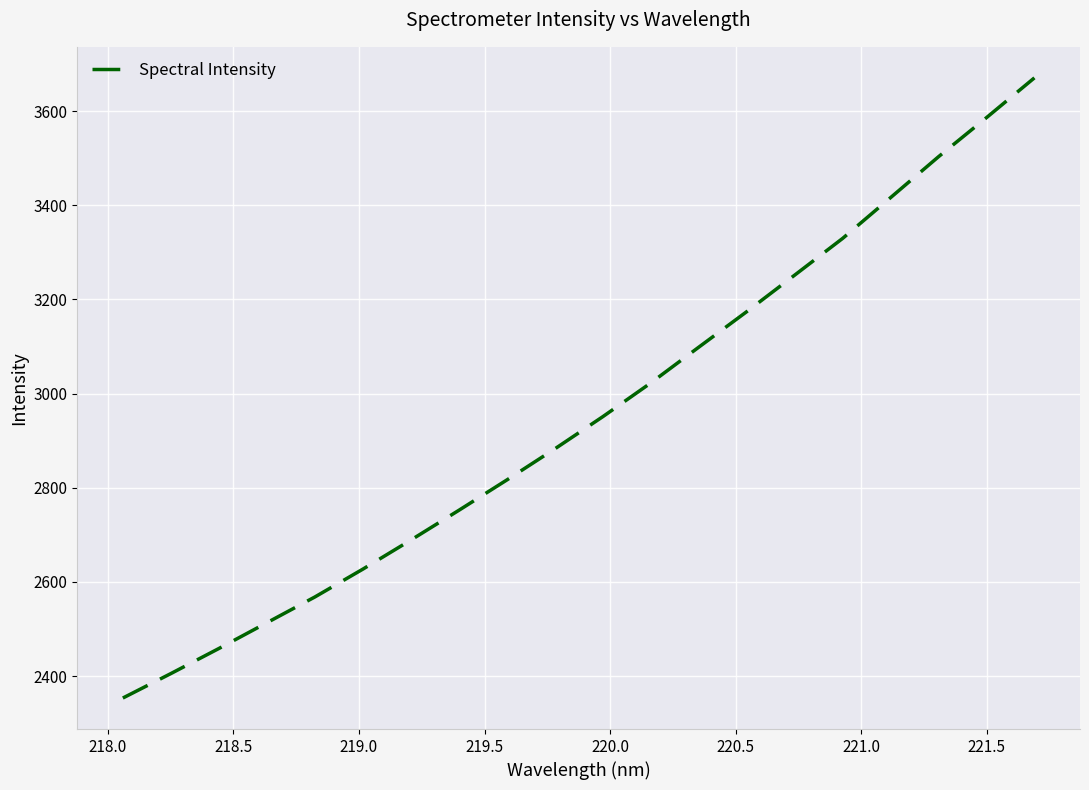

What is the maximum value shown in the chart?

3670.6